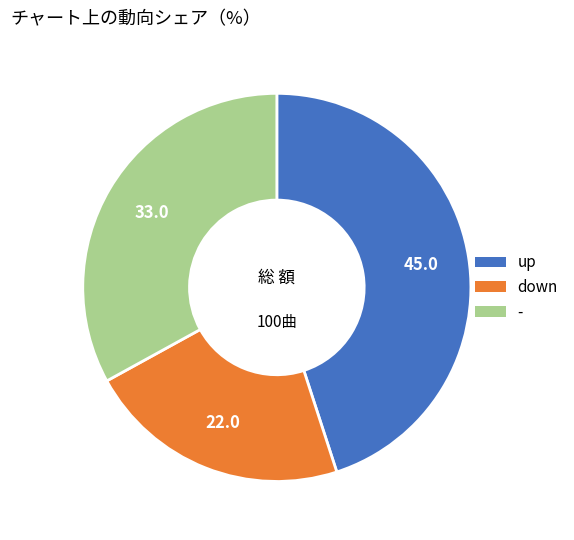

Is there any slice that represents more than half of the pie?

No